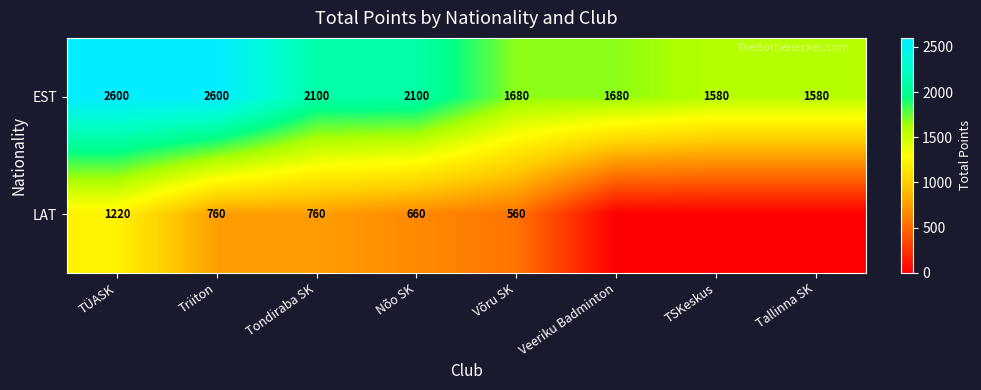

Rank the series at TÜASK from highest to lowest value.

EST, LAT